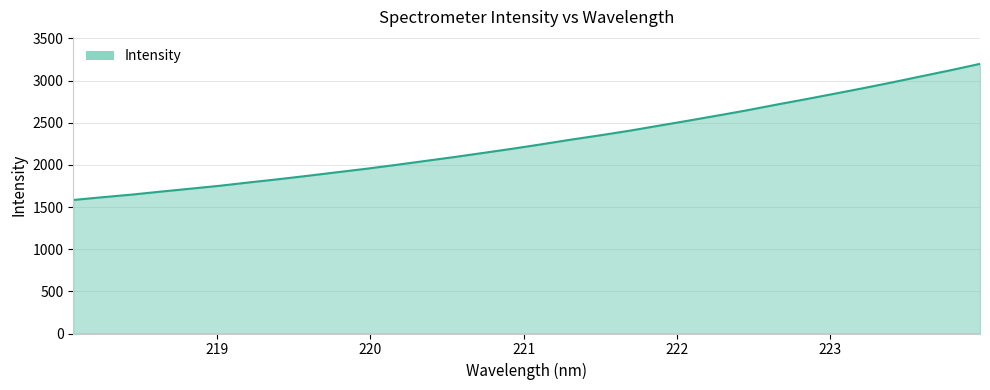

True or false: there are more than 1 points higher than both neighbors.

False